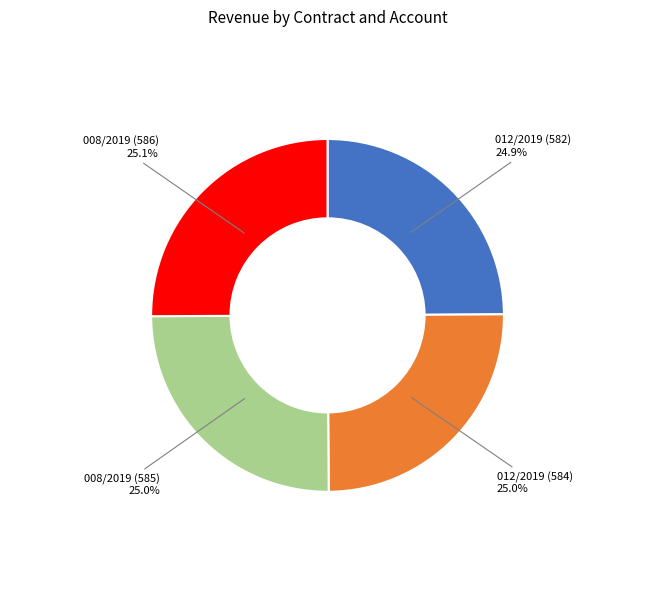

True or false: 012/2019 (582) accounts for 12% of the total.

False